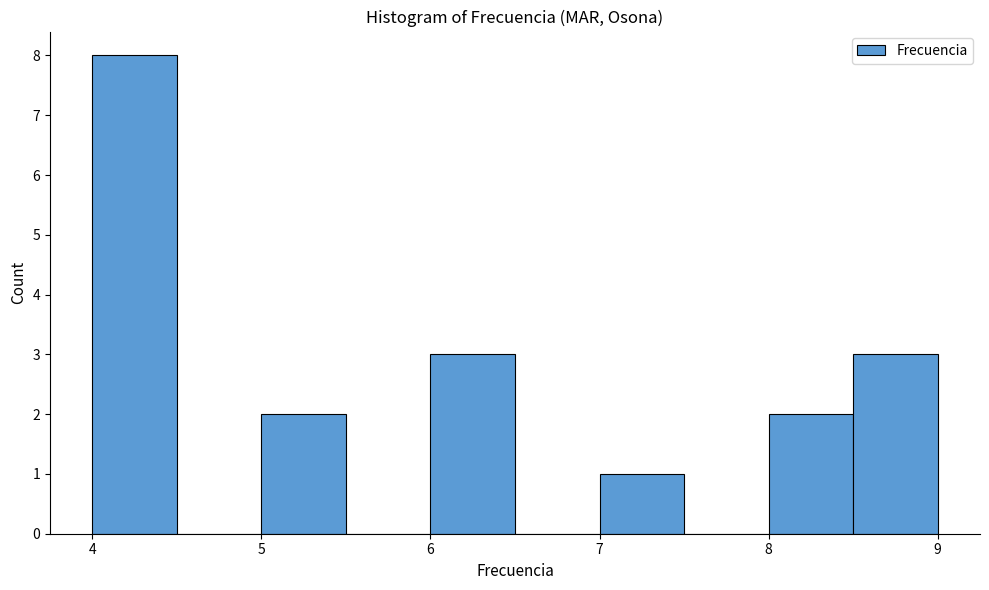

Reading left to right, transcribe this chart: for each bar, give the range it covers on the x-axis and its height. The values are not printed on the chart, so give them approximately, as read against the axis.

4.0 to 4.5: 8
4.5 to 5.0: 0
5.0 to 5.5: 2
5.5 to 6.0: 0
6.0 to 6.5: 3
6.5 to 7.0: 0
7.0 to 7.5: 1
7.5 to 8.0: 0
8.0 to 8.5: 2
8.5 to 9.0: 3